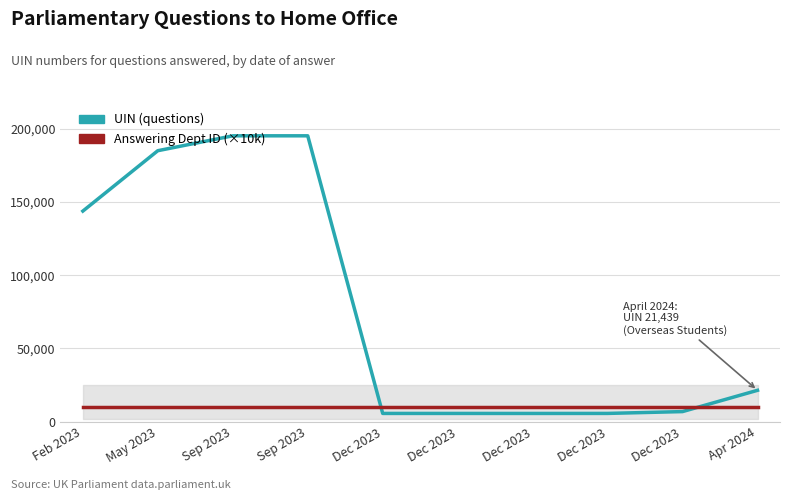

True or false: UIN (questions) has more than 1 interior local peaks.

True